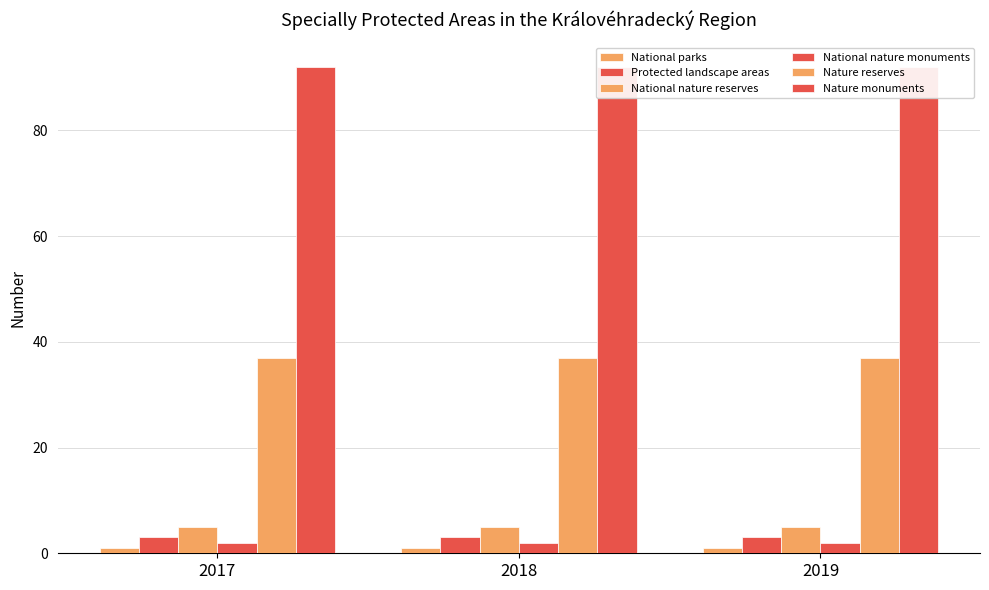

What is the total value across all series at 2019?

140